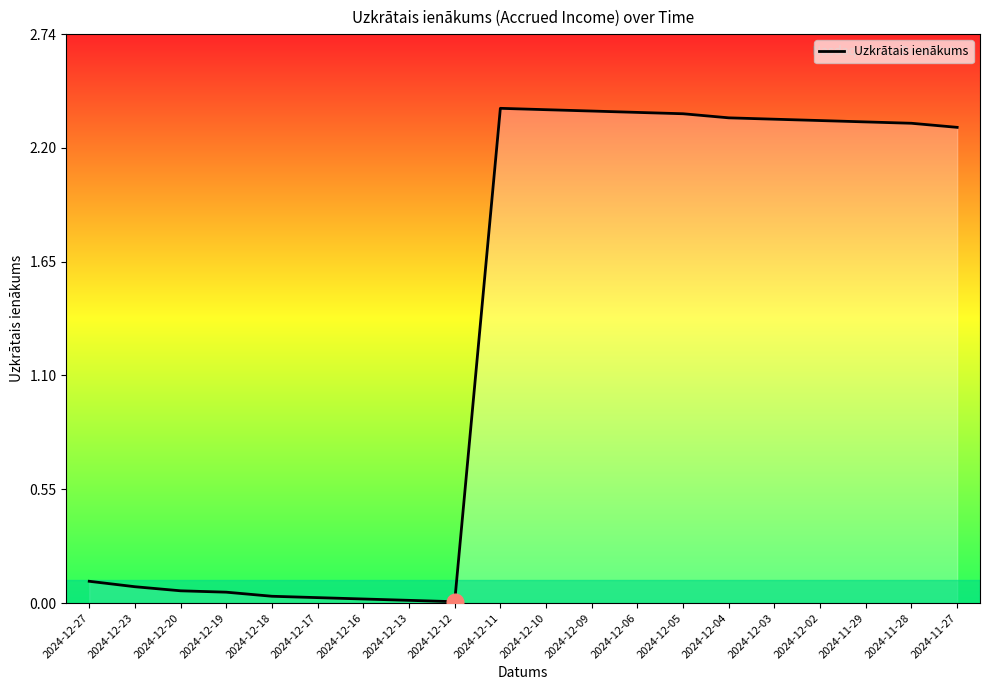

The chart shows a value of 2.4 at 2024-12-10. True or false?

True